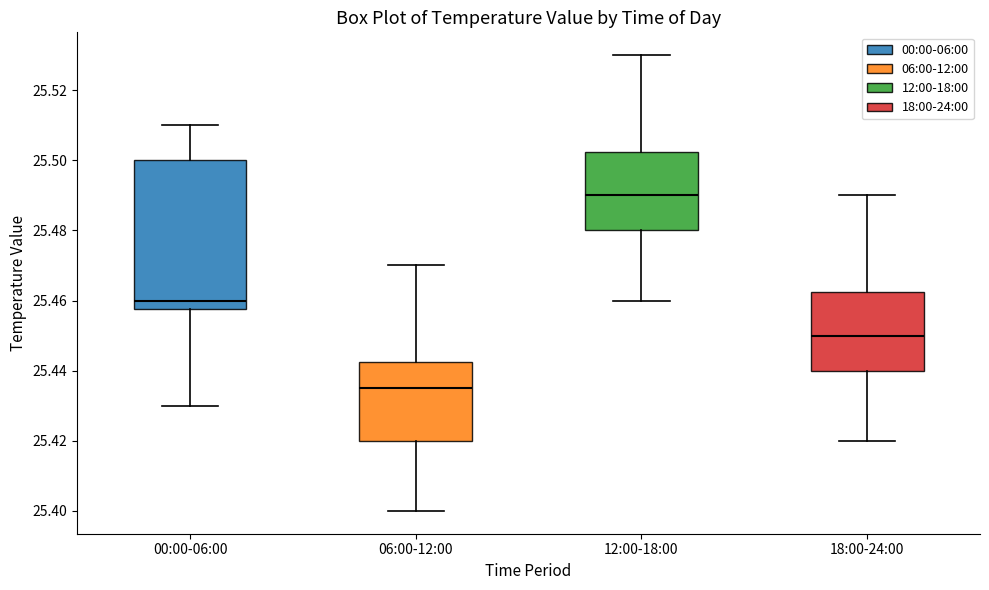

Where is the lower edge of the box for 06:00-12:00 on the y-axis? The values are not printed on the chart, so give them approximately, as read against the axis.

25.420